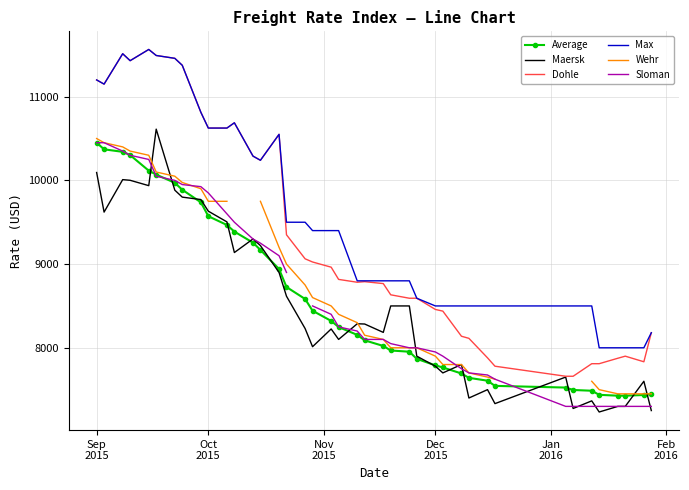

Count the number of data series in this chart.

6